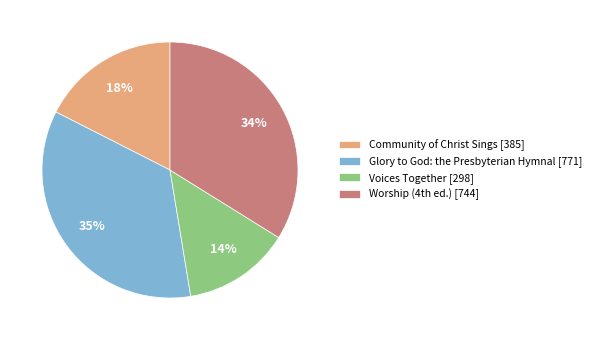

Which has a higher value, Glory to God: the Presbyterian Hymnal or Voices Together?

Glory to God: the Presbyterian Hymnal